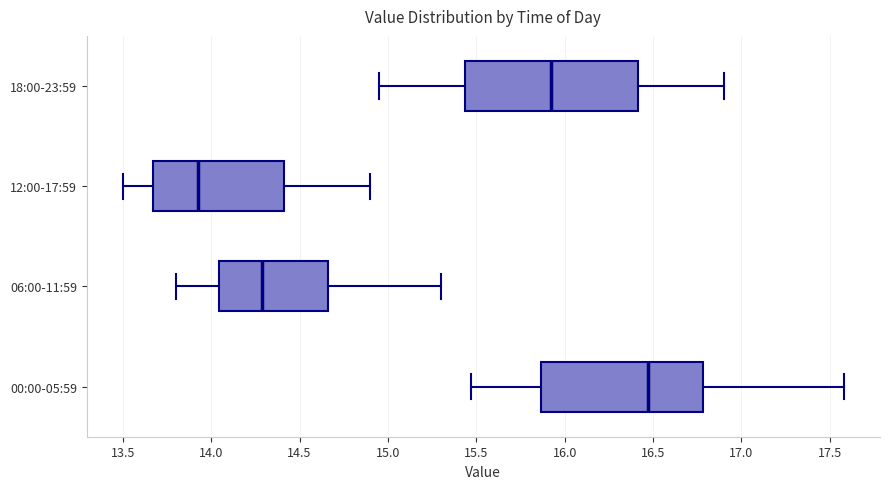

Reading bottom to top, read every box against the x-axis: the position of its median line, the range the box covers, and the ends of its whiskers. The values are not printed on the chart, so give them approximately, as read against the axis.

00:00-05:59: median 16.45, box 15.85 to 16.80, whiskers 15.45 to 17.60
06:00-11:59: median 14.30, box 14.05 to 14.65, whiskers 13.80 to 15.30
12:00-17:59: median 13.95, box 13.65 to 14.40, whiskers 13.50 to 14.90
18:00-23:59: median 15.95, box 15.45 to 16.40, whiskers 14.95 to 16.90